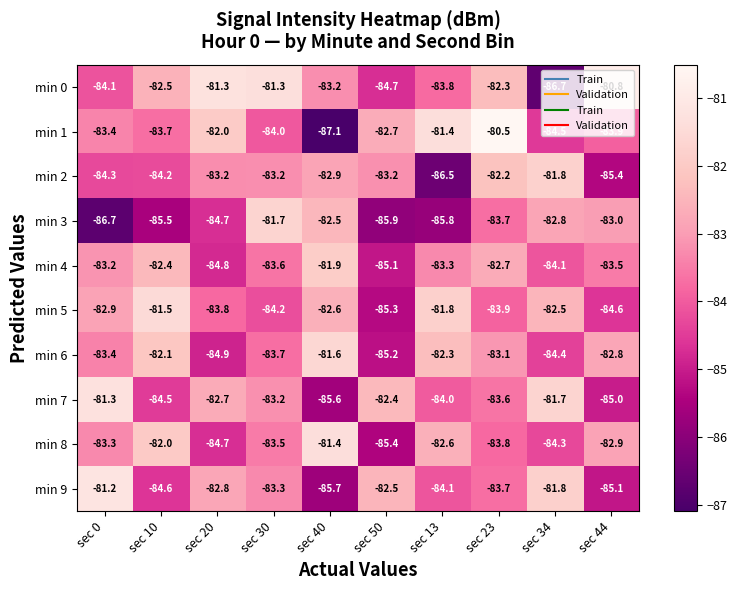

Where does the min 1 series first go above -83?

sec 20